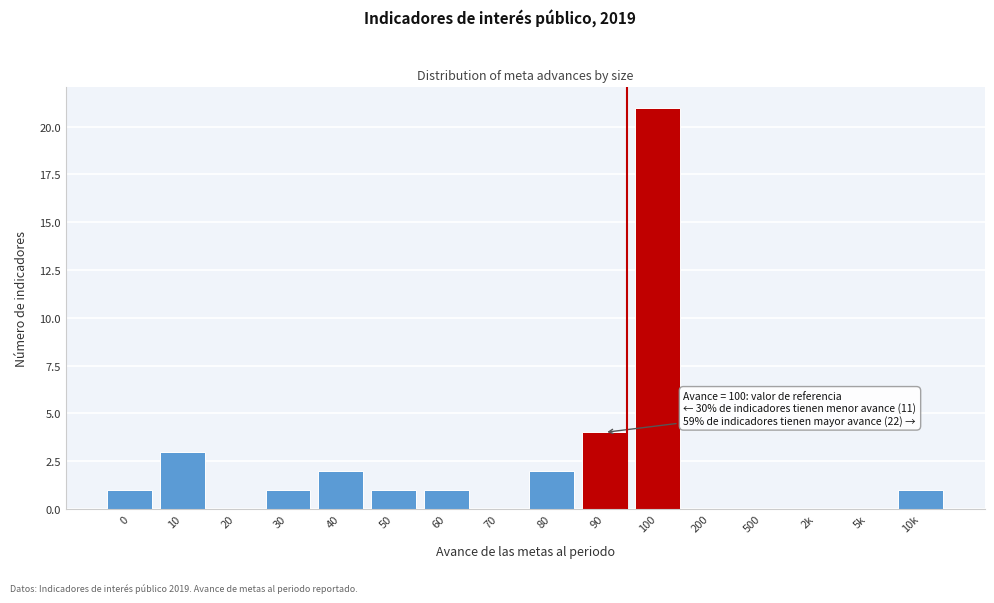

Reading right to left, what are all the values shown in this chart?

10k=1	5k=0	2k=0	500=0	200=0	100=21	90=4	80=2	70=0	60=1	50=1	40=2	30=1	20=0	10=3	0=1